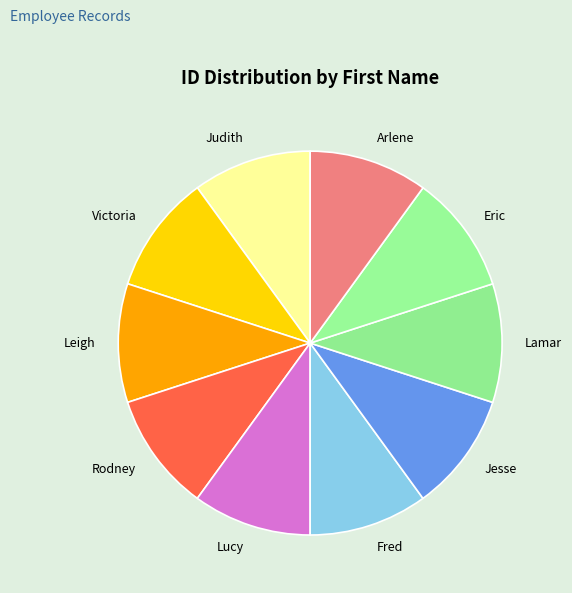

The Lamar slice represents 17% of the pie. True or false?

False